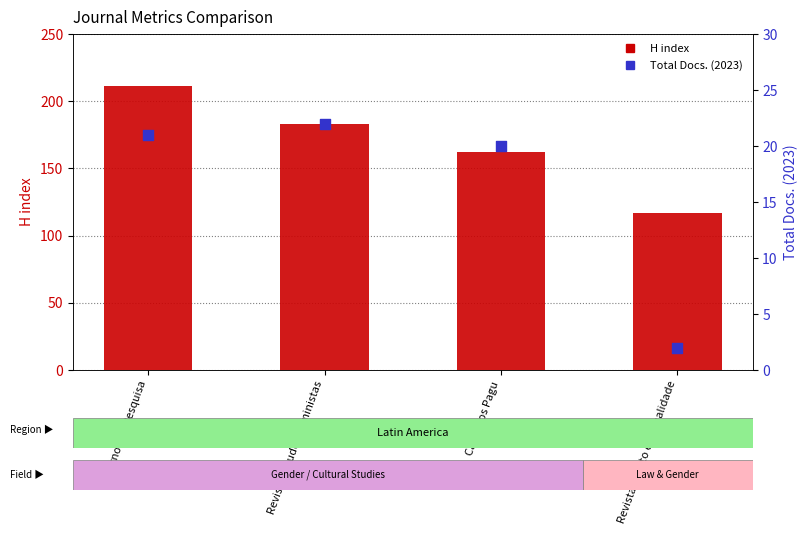

What are all the series names shown in the legend?

H index, Total Docs. (2023)